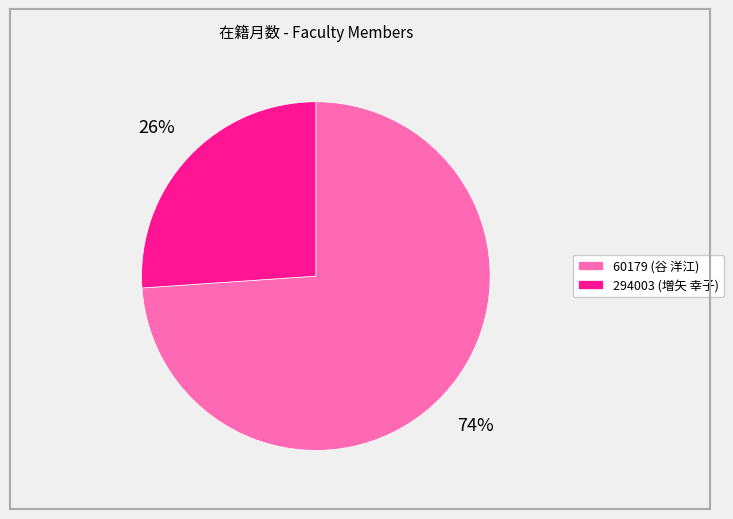

To the nearest percent, what portion does 60179 (谷 洋江) represent?

74%